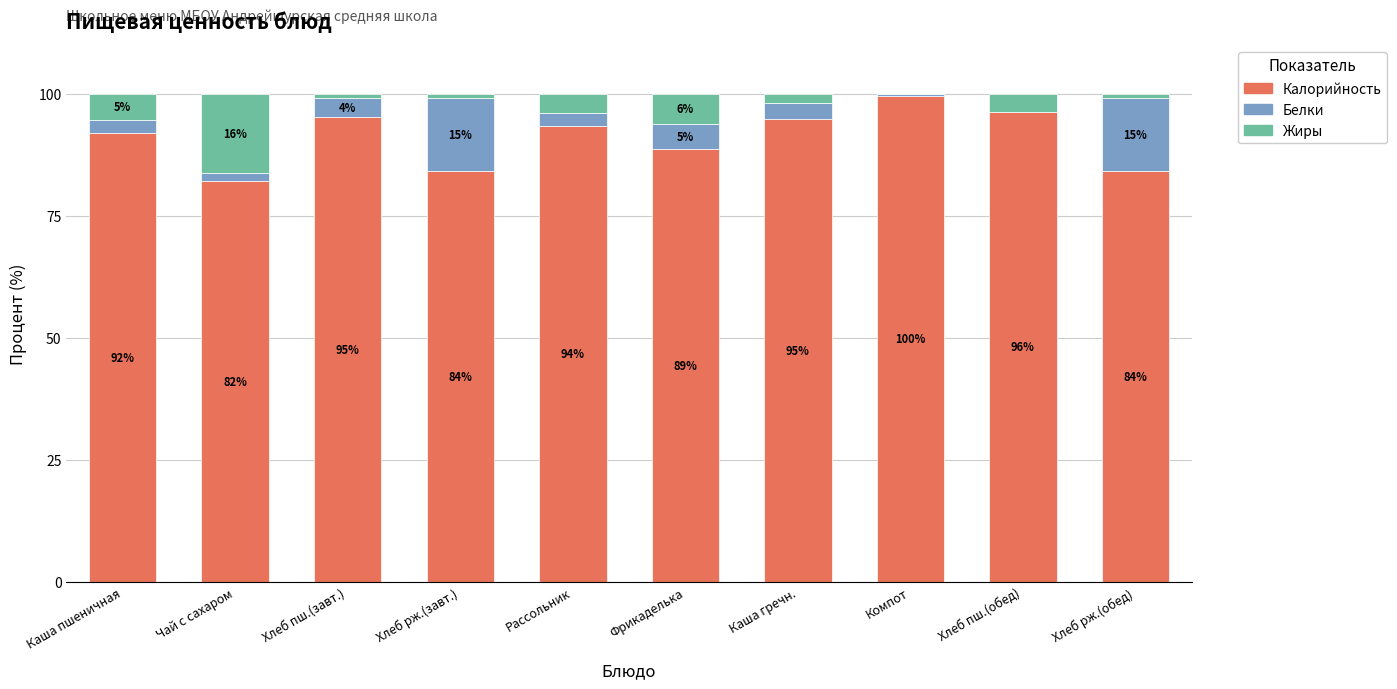

What is the highest value of the Калорийность series?

99.5